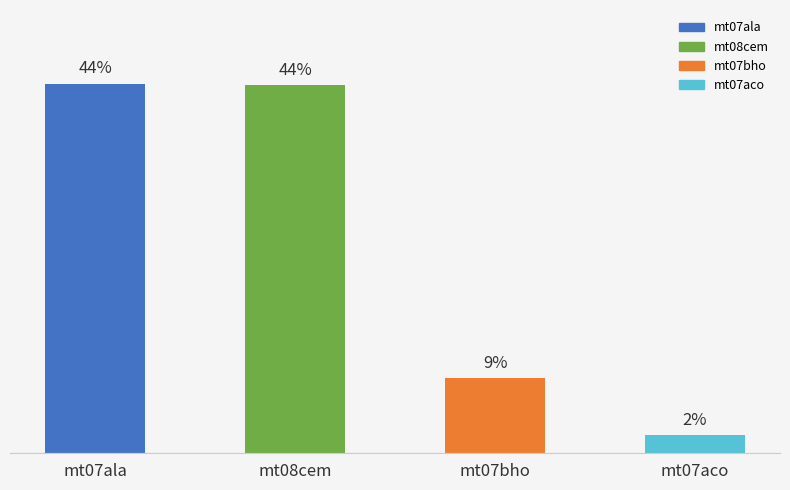

At which label is the value closest to 23?

mt07bho